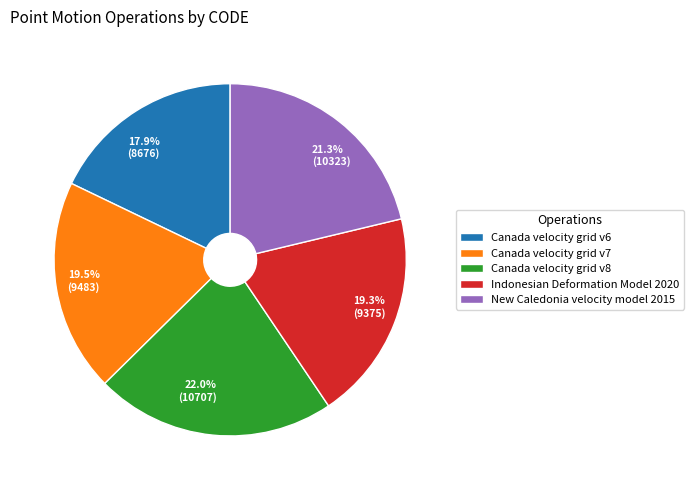

Between New Caledonia velocity model 2015 and Canada velocity grid v7, which is larger?

New Caledonia velocity model 2015